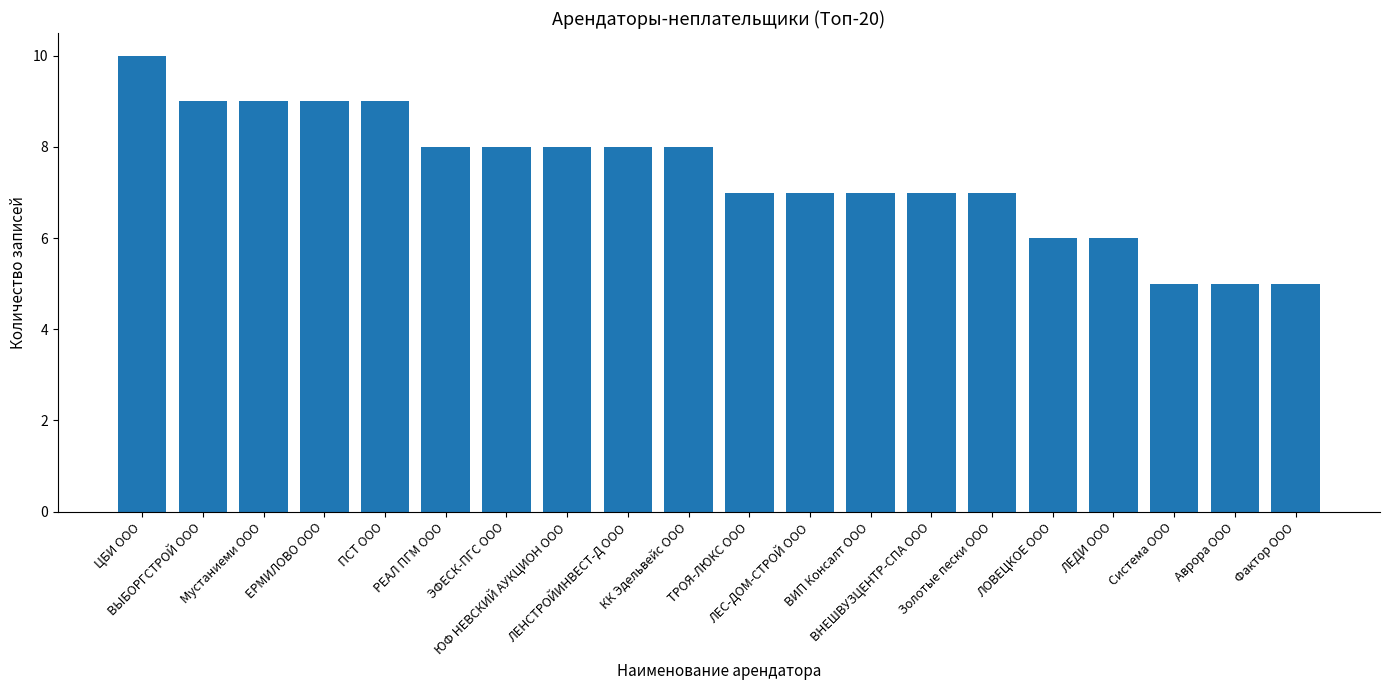

What is the value of the 17th bar from the left?

6